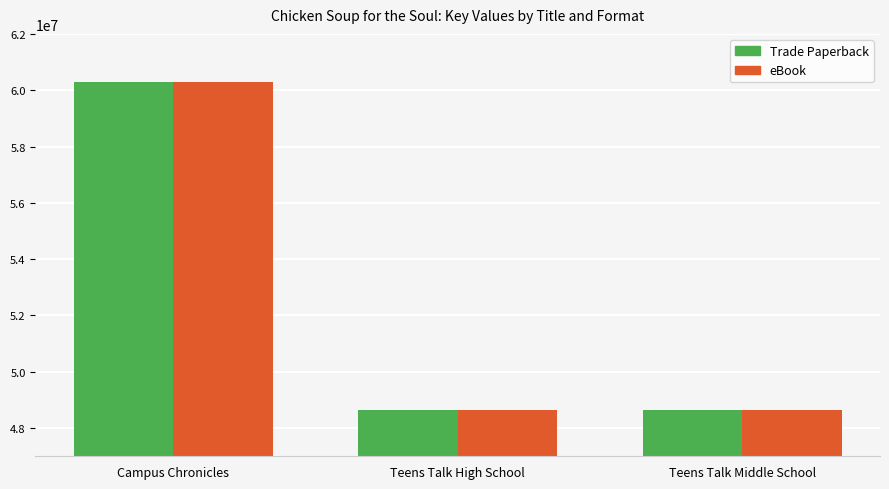

Where does the Trade Paperback series first go above 48630092?

Campus Chronicles